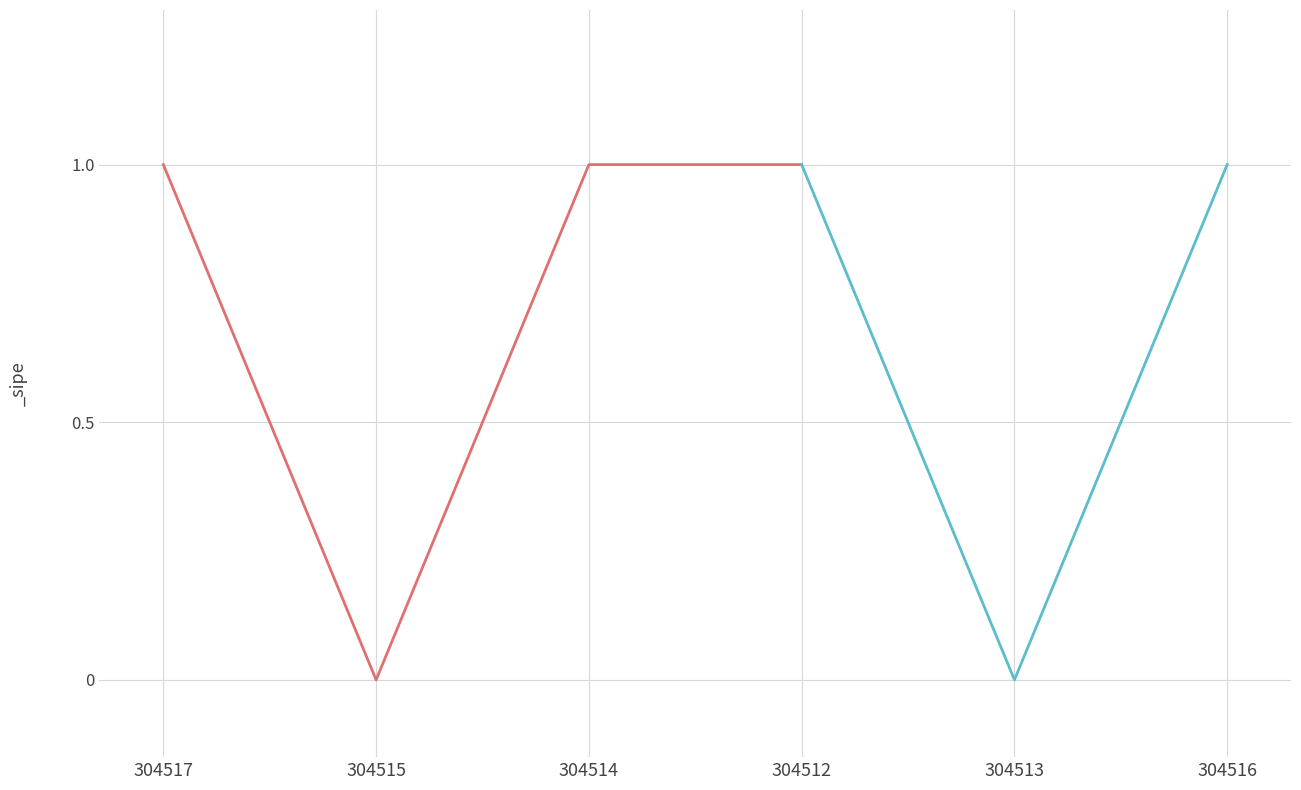

Is it true that the value at 304513 is 0?

True